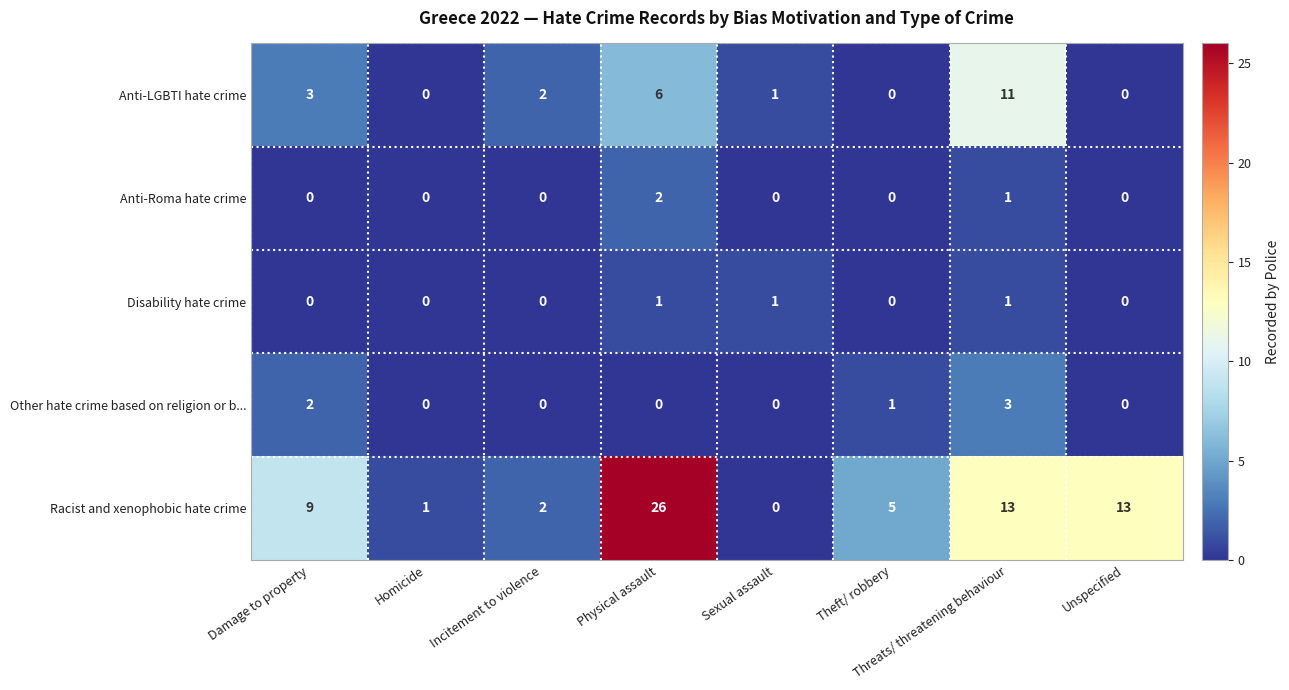

Count the number of data series in this chart.

5